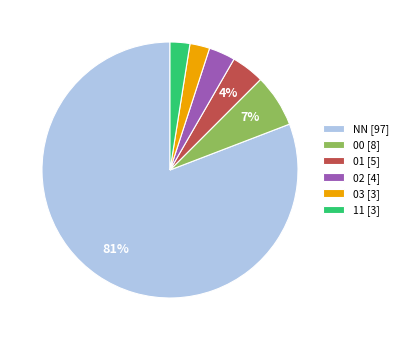

To the nearest percent, what is the average slice percentage?

17%